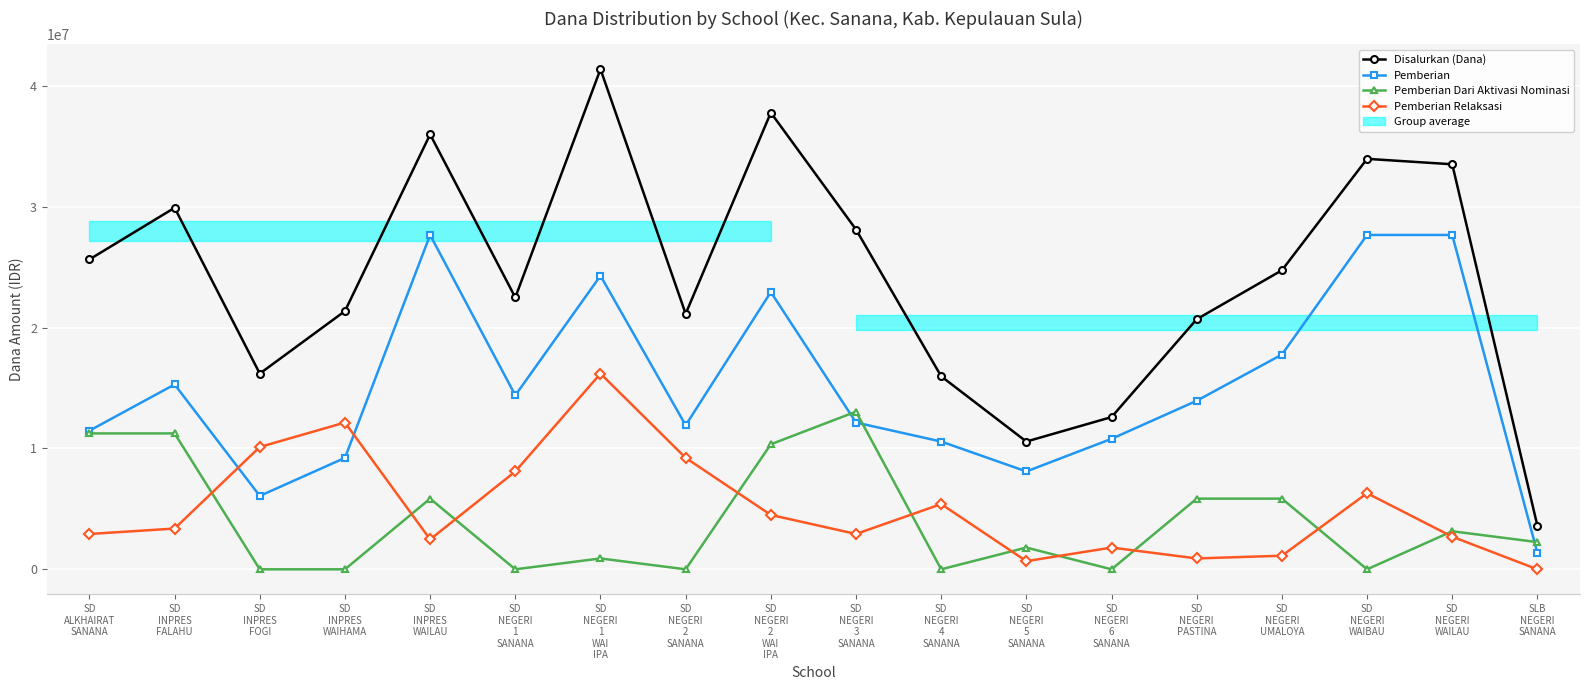

True or false: Disalurkan (Dana) and Pemberian intersect in this chart.

False